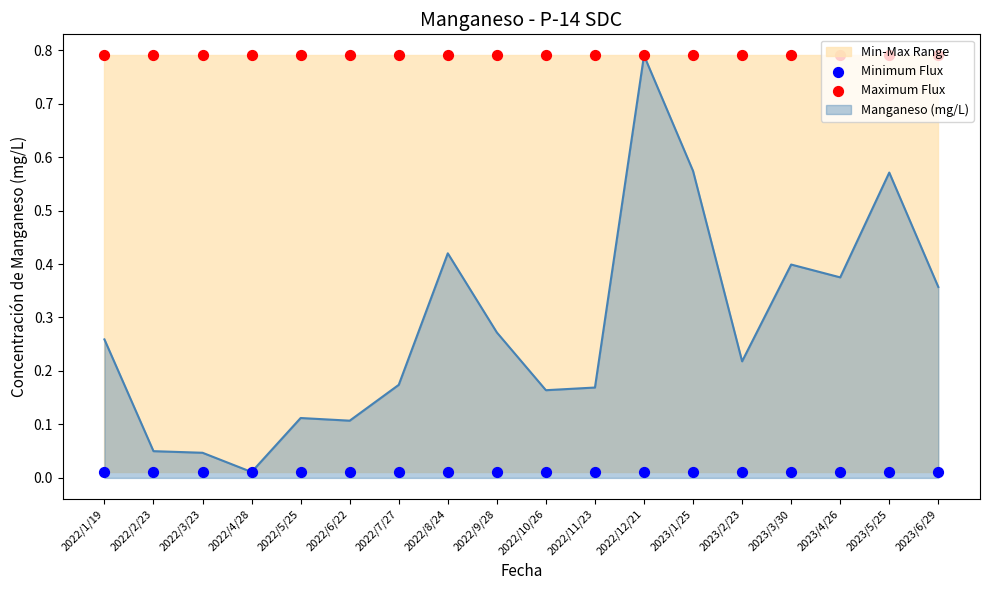

Which series contains the lowest Y value?

Minimum Flux